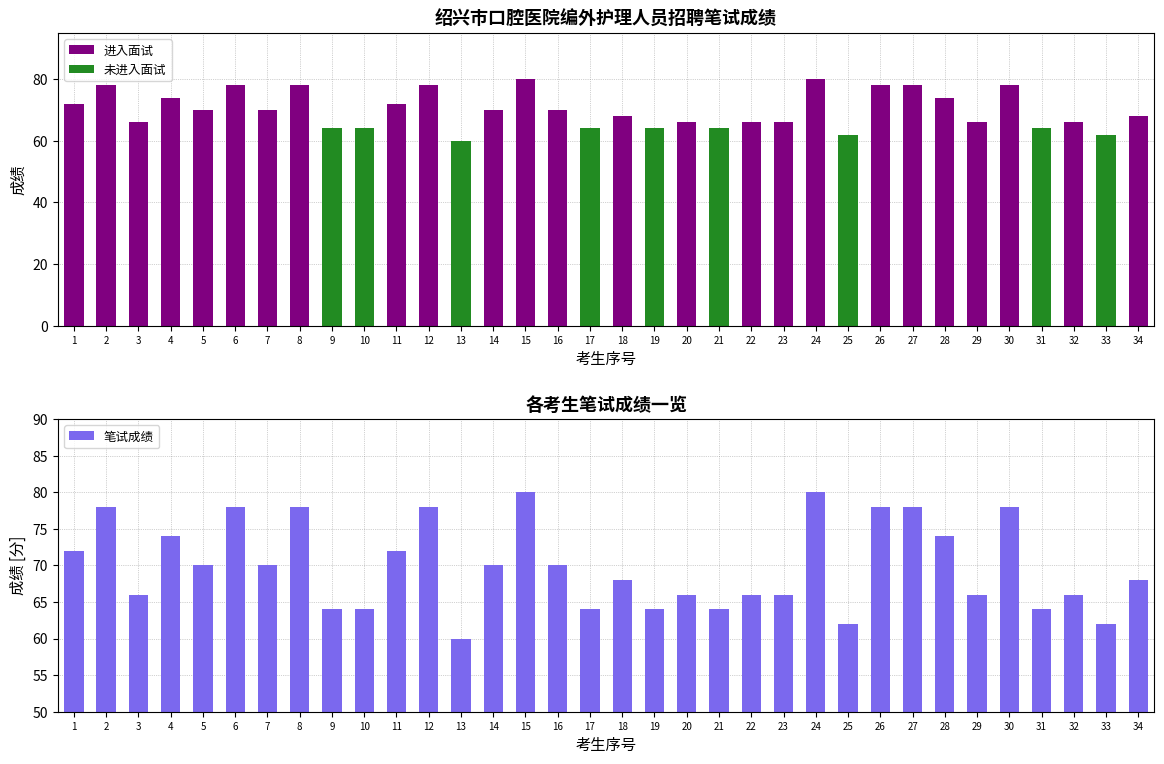

What is the value of the 进入面试 bar at the 8th from the left?

78